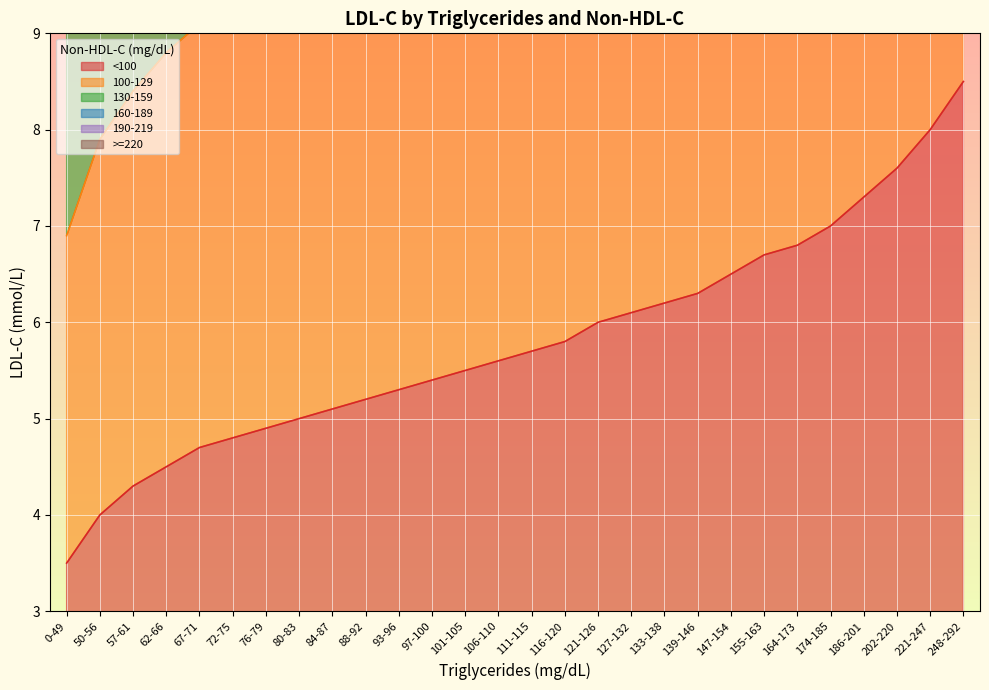

List the series in order of their overall mean, lowest first.

<100, 100-129, >=220, 190-219, 160-189, 130-159